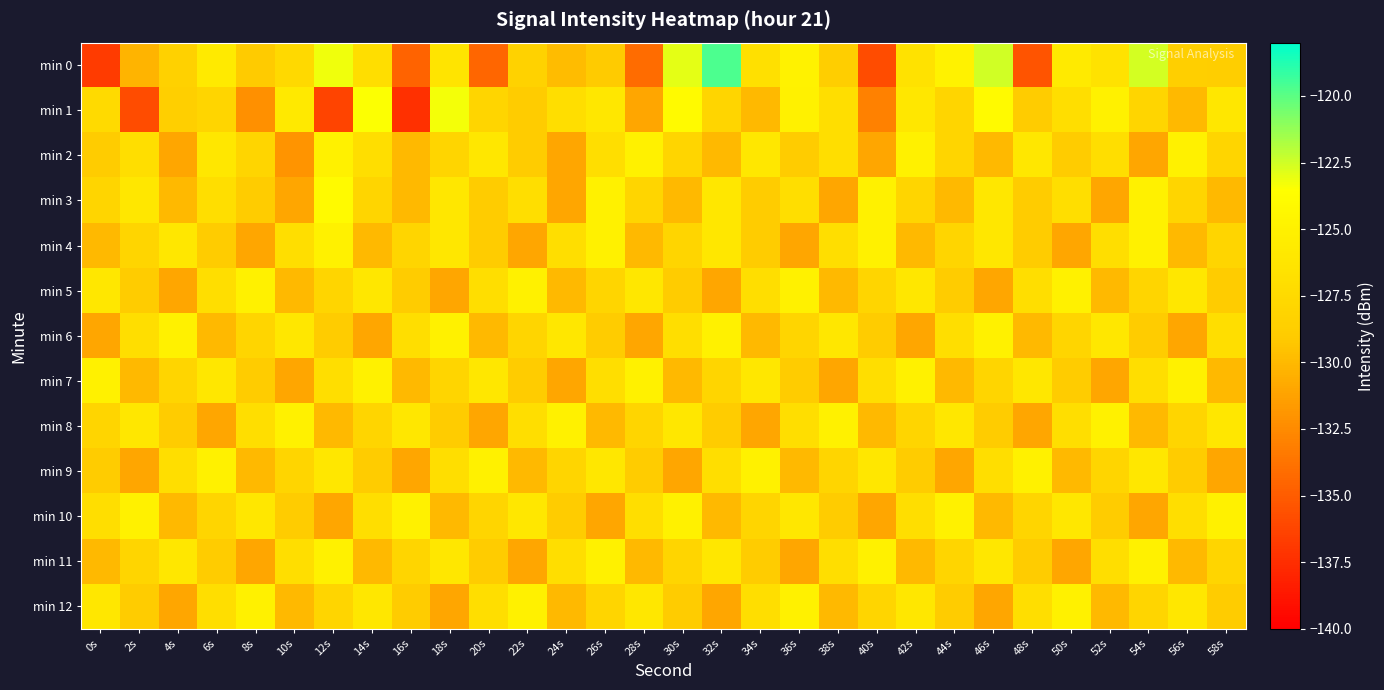

Which series has the largest total across all categories?

min 10